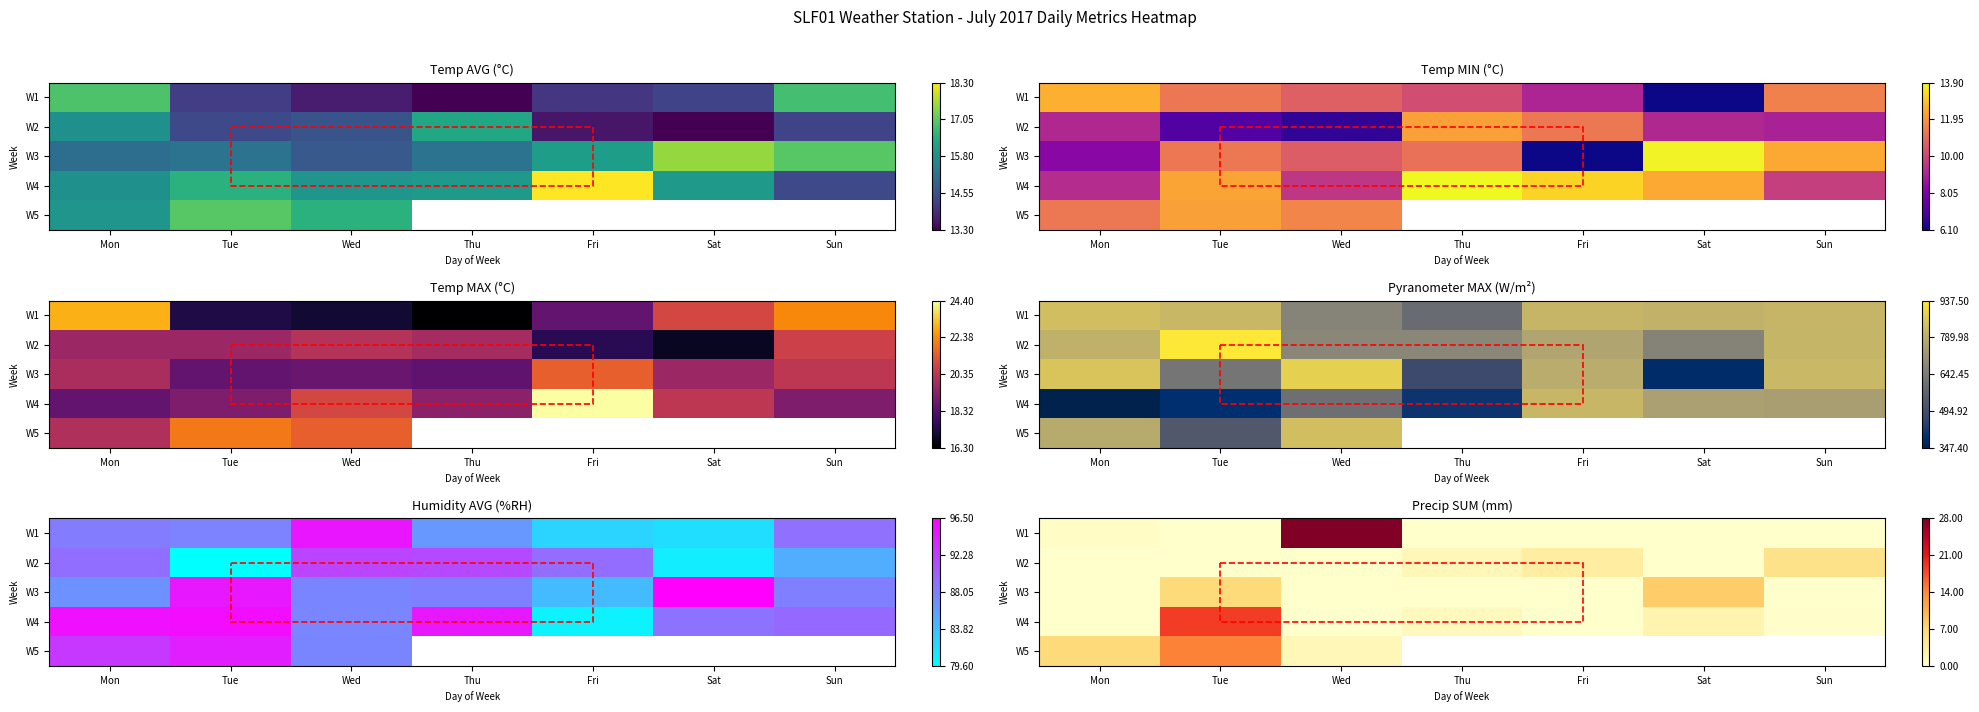

List the series in order of their overall mean, lowest first.

W2, W3, W4, W1, W5